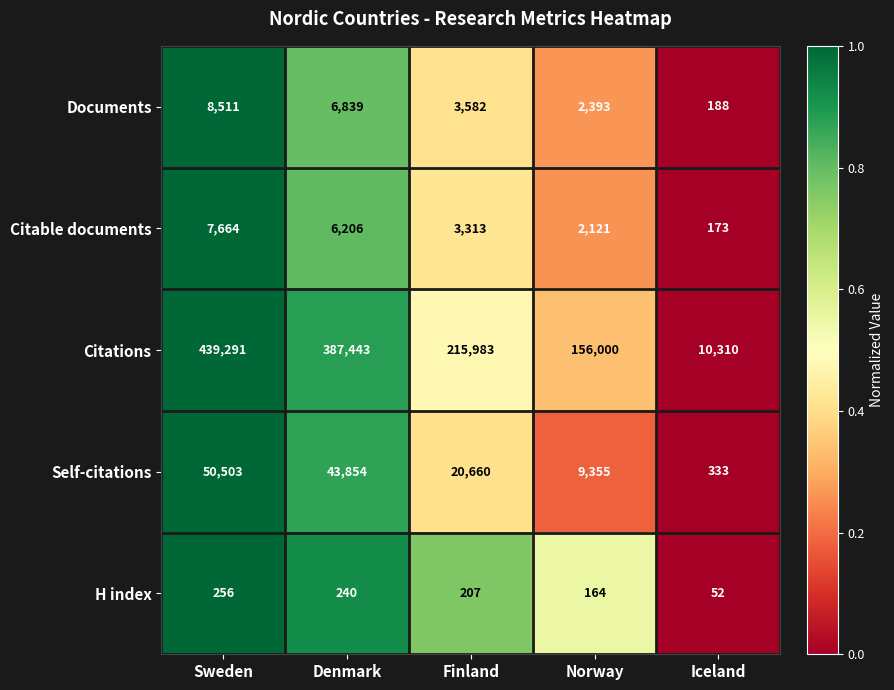

What is the maximum value shown in the chart?

439291